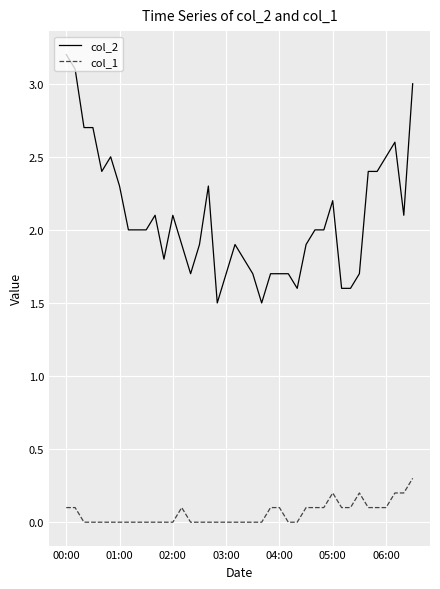

What is the maximum value for col_2?

3.2